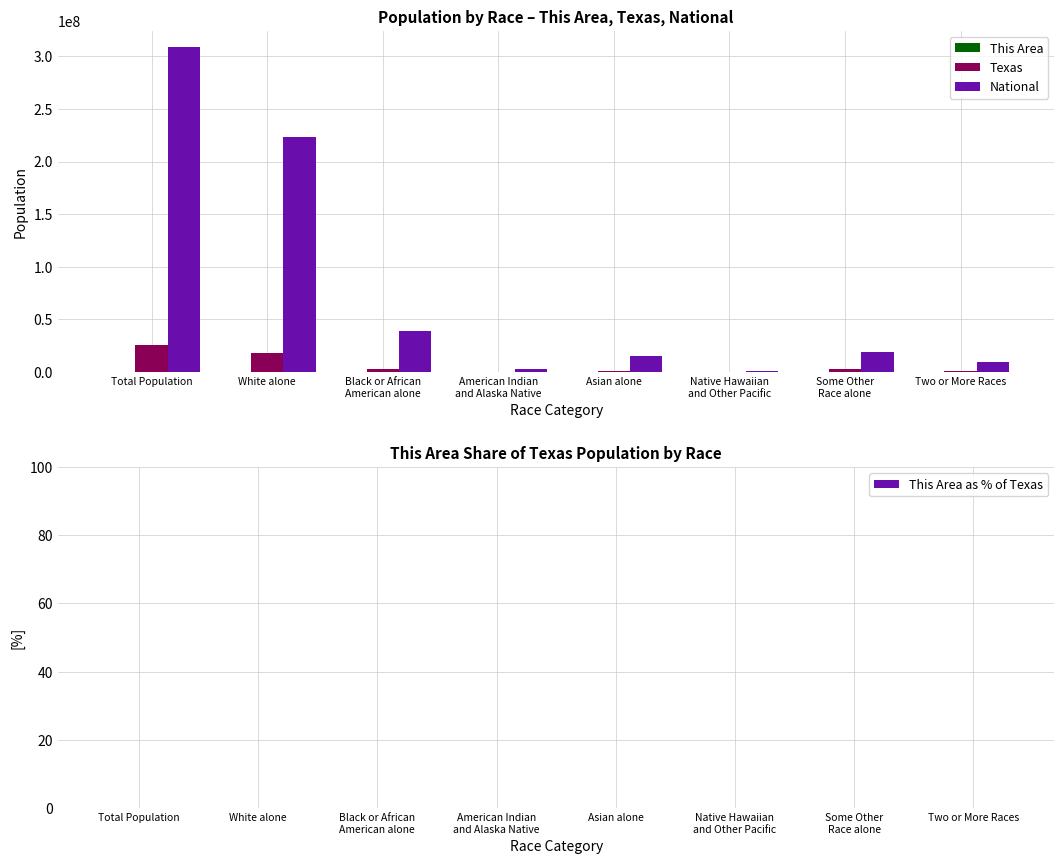

At which category is the sum across all series the highest?

Total Population